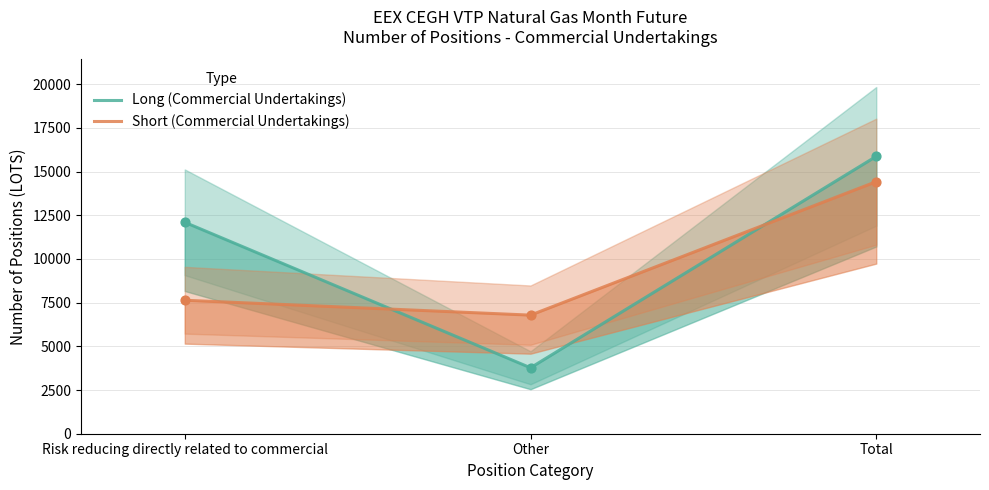

What is the total value across all series at Total?

30292